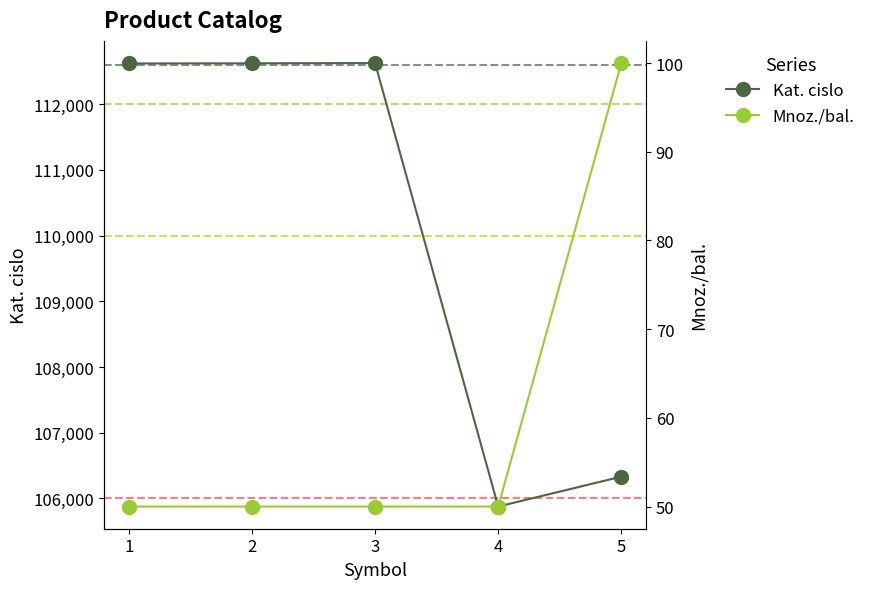

The Kat. cislo series shows 72403 at 2. True or false?

False